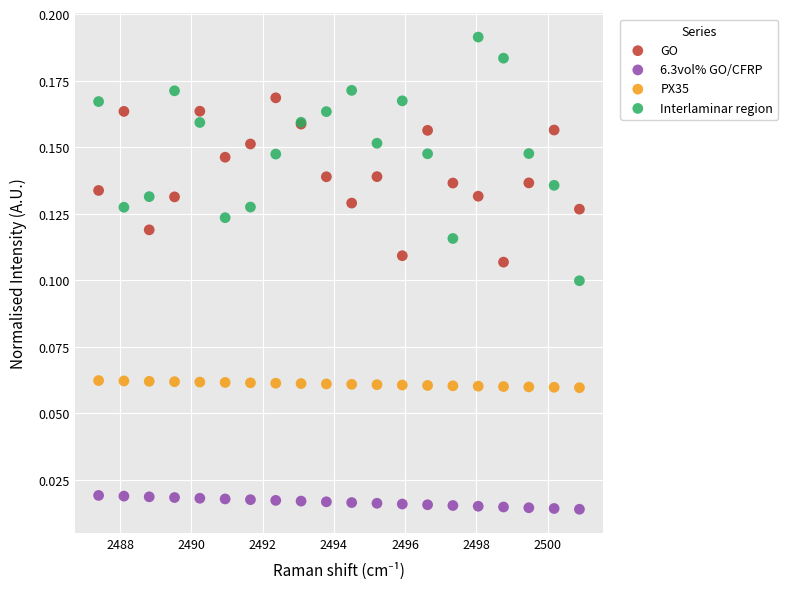

Which series has the widest spread of Y values?

Interlaminar region